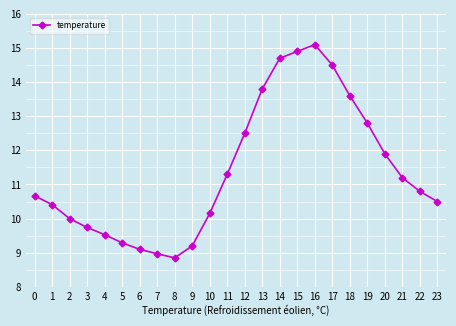

At which category does the data reach its first local valley?

8